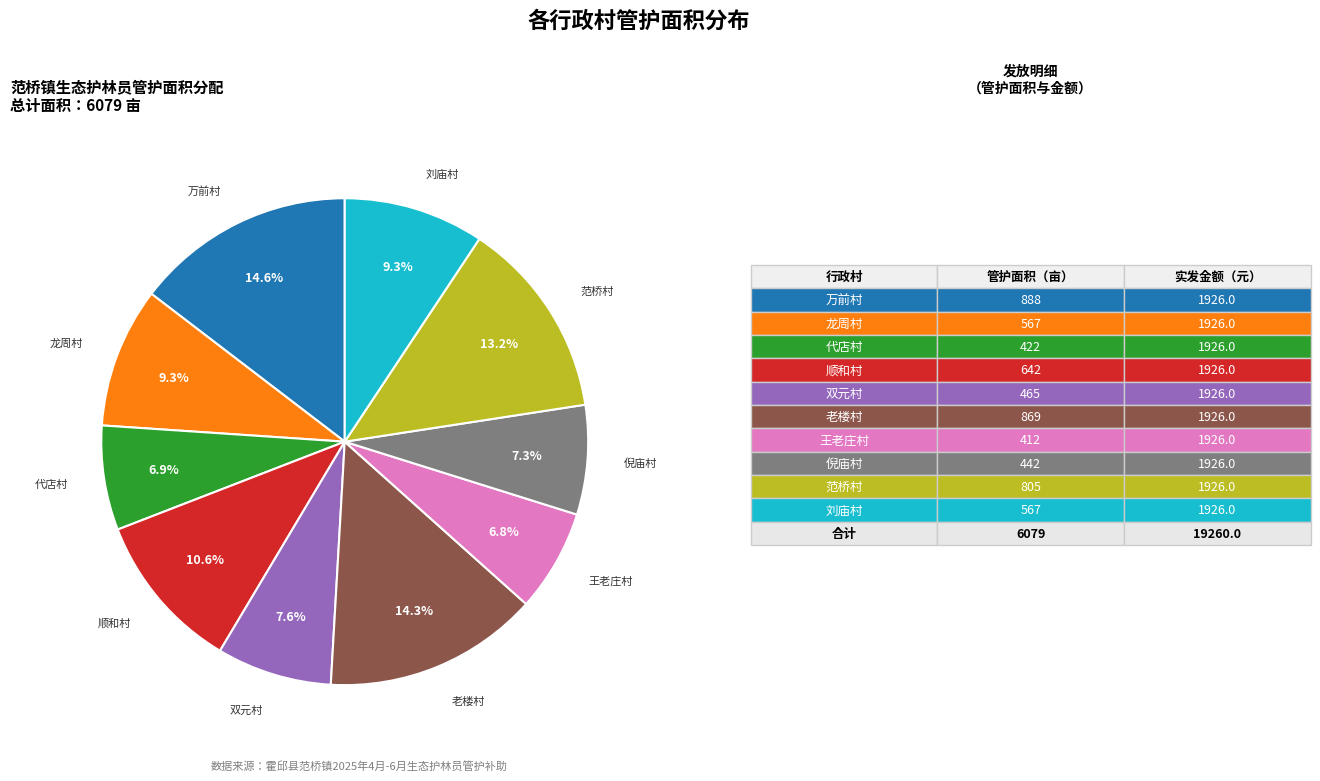

Is there any slice that represents more than half of the pie?

No